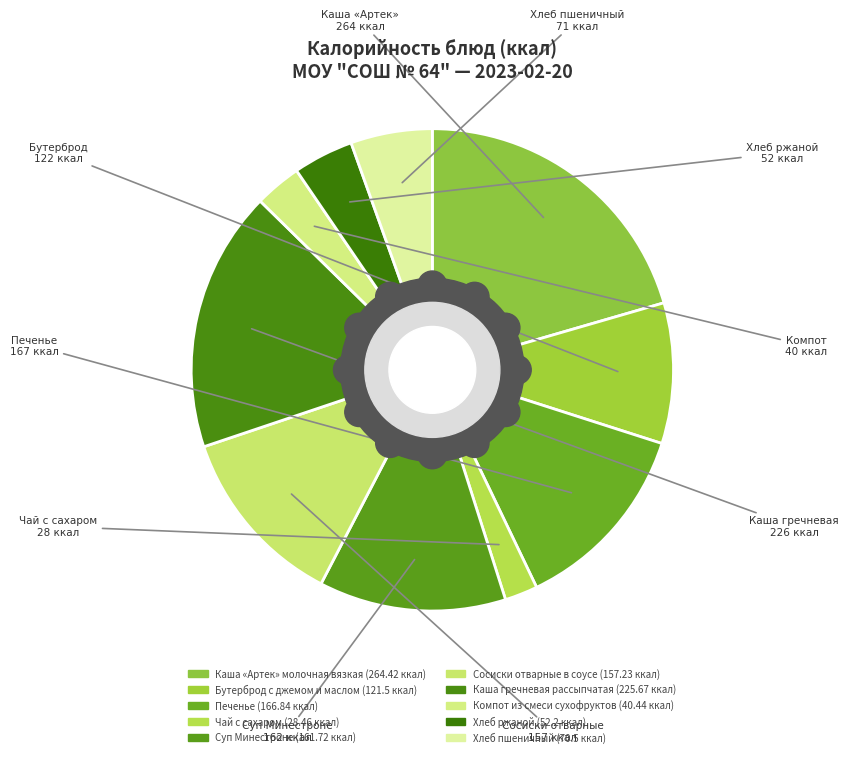

What percentage is the Печенье slice, to the nearest percent?

13%